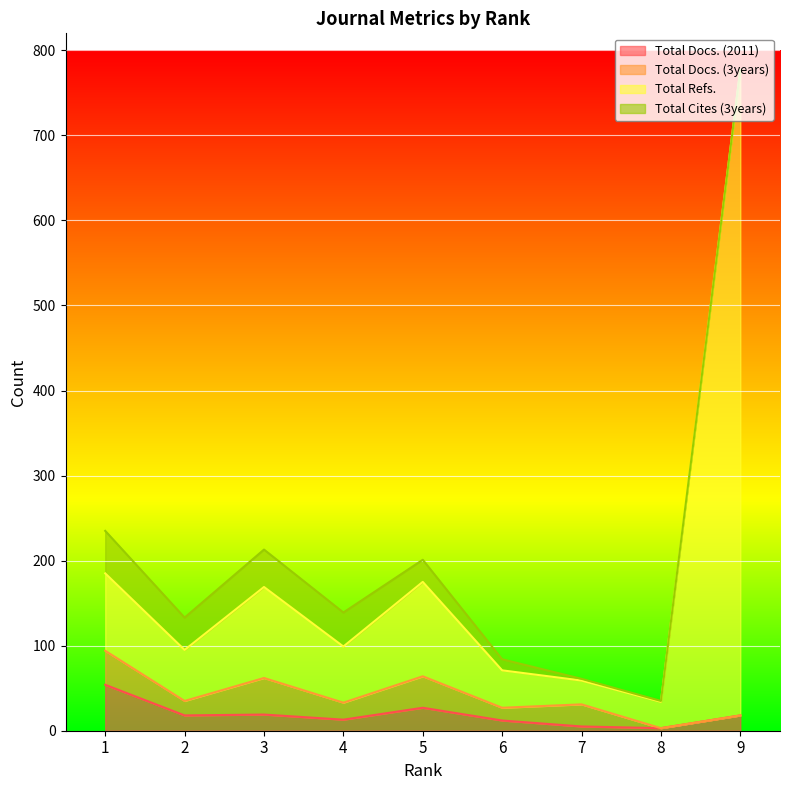

True or false: Total Docs. (2011) has more than 0 points higher than both neighbors.

True